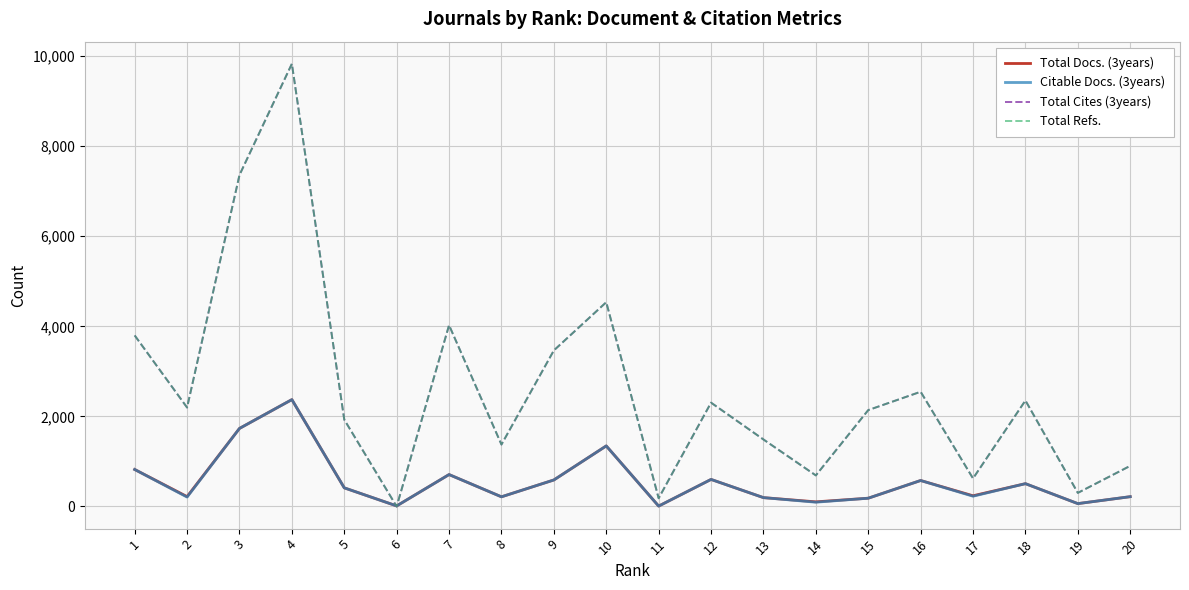

At which category does the chart reach its minimum across all series?

6